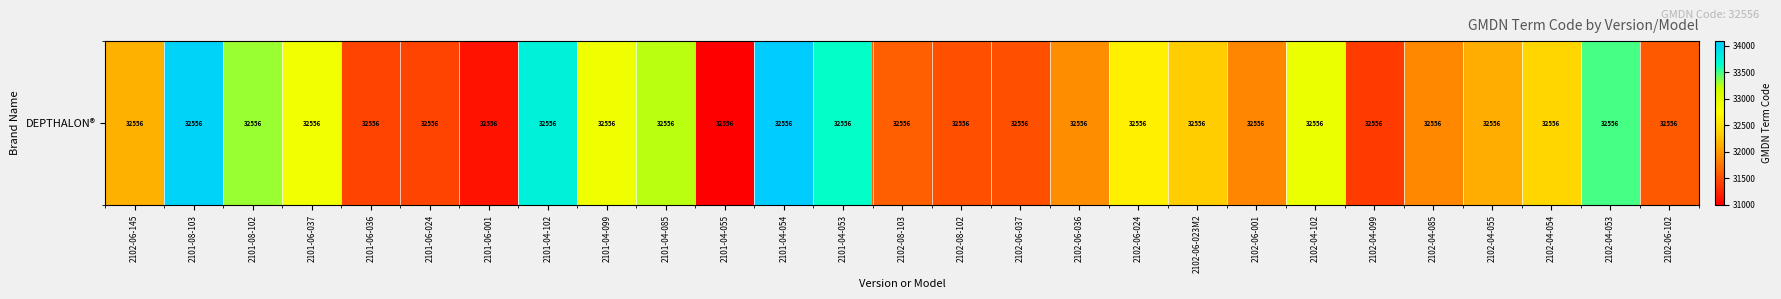

What is the ratio of the value at 2101-04-099 to the value at 2102-04-085?

1.0